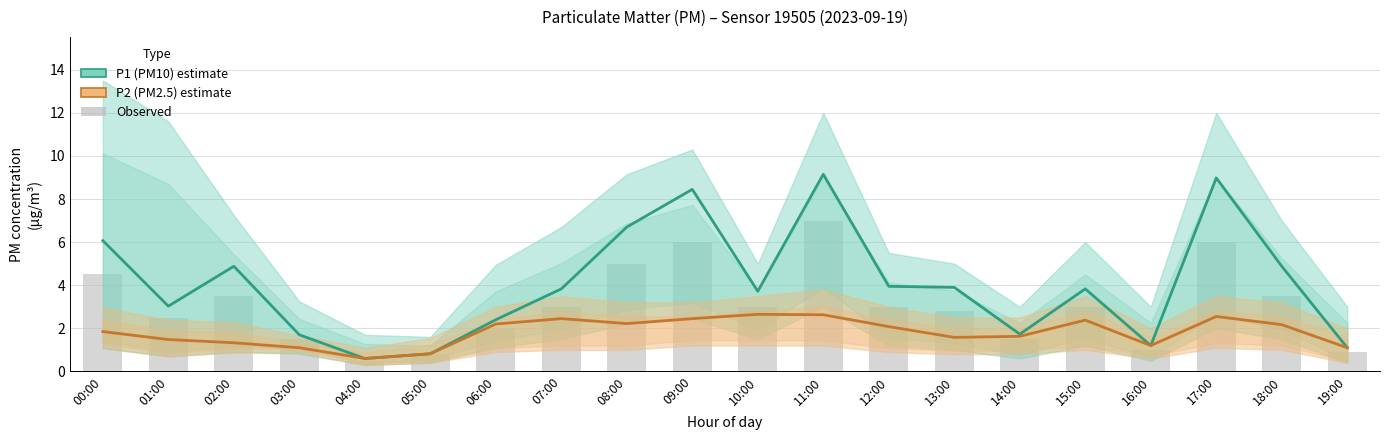

Between 00:00 and 11:00, which is larger?

11:00